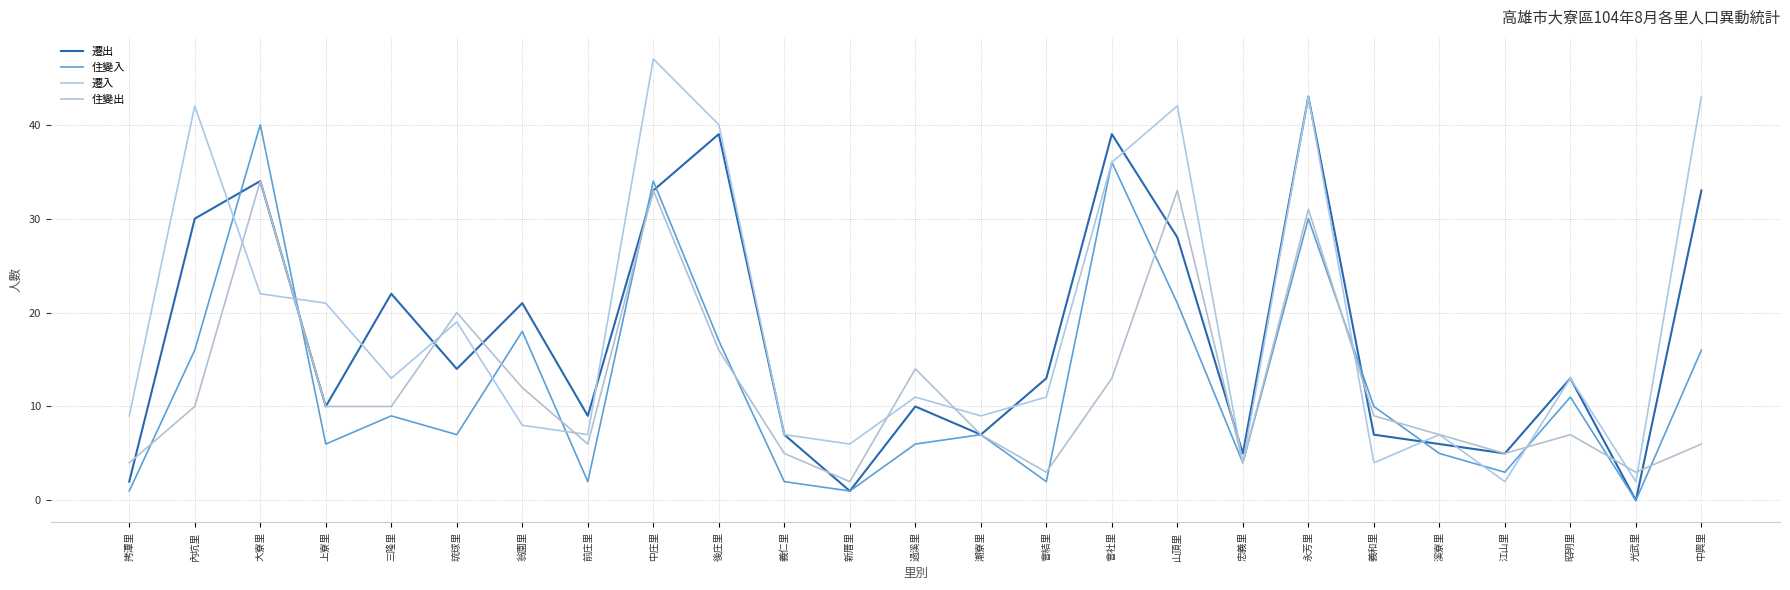

Reading left to right, list all the values displayed in this chart.

遷出: 2	30	34	10	22	14	21	9	33	39	7	1	10	7	13	39	28	5	43	7	6	5	13	0	33
住變入: 1	16	40	6	9	7	18	2	34	17	2	1	6	7	2	36	21	4	30	10	5	3	11	0	16
遷入: 9	42	22	21	13	19	8	7	47	40	7	6	11	9	11	36	42	4	43	4	7	2	13	2	43
住變出: 4	10	34	10	10	20	12	6	33	16	5	2	14	7	3	13	33	4	31	9	7	5	7	3	6